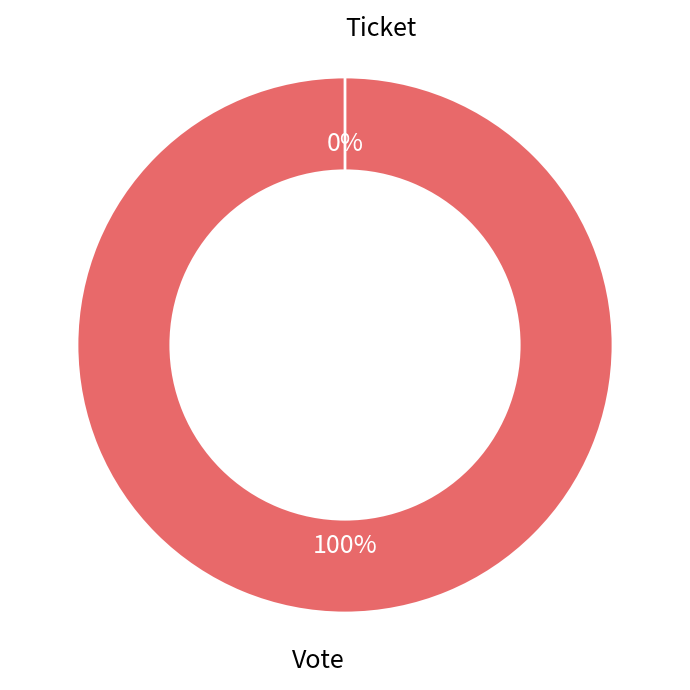

What is the majority slice?

Vote